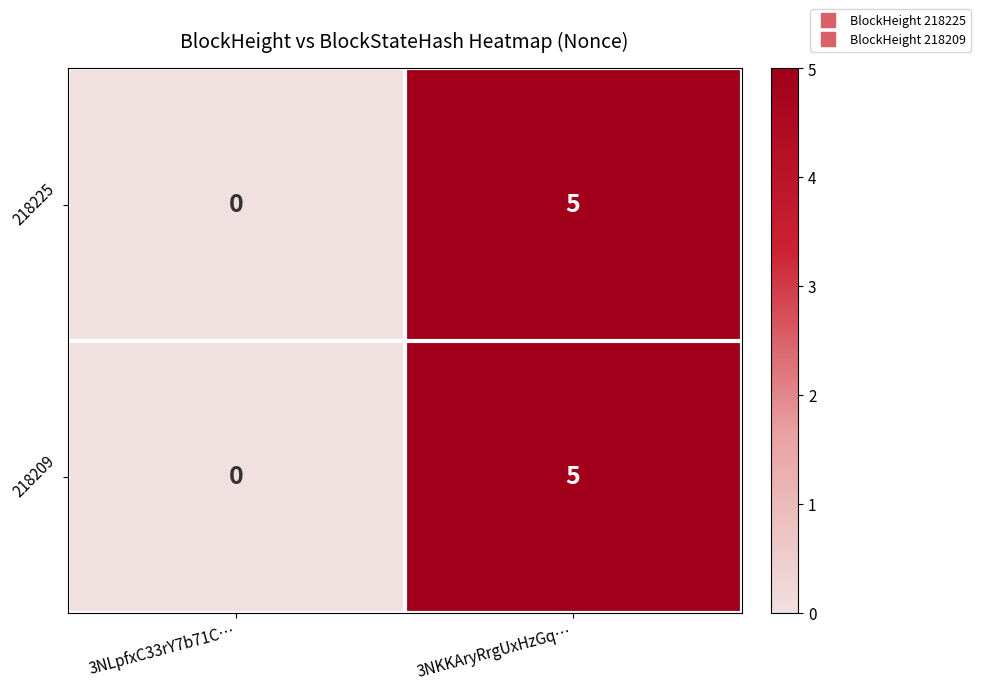

True or false: 218209 has a value of -2 at 3NLpfxC33rY7b71C….

False